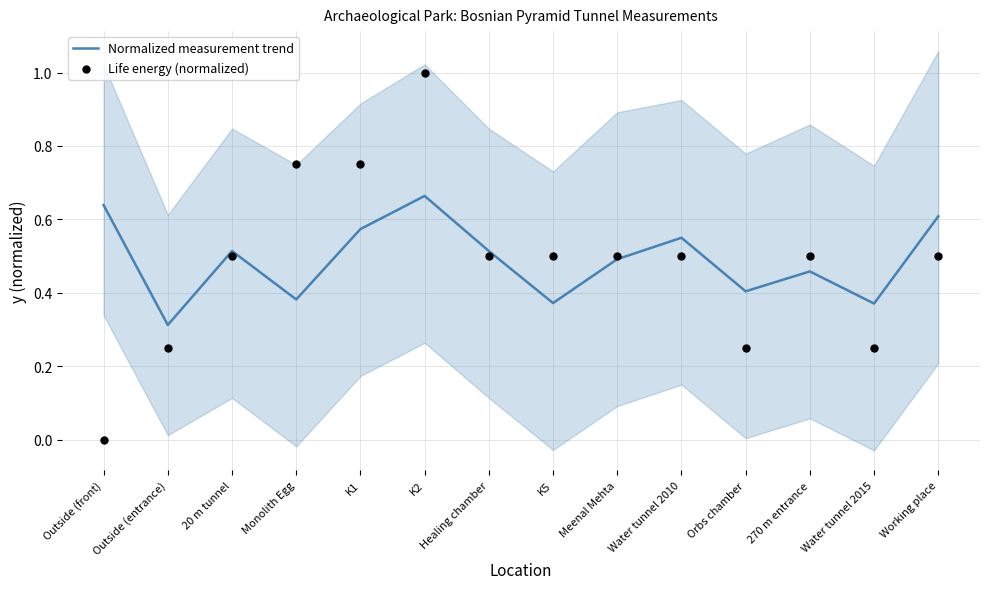

At how many categories does at least one series exceed 0?

14